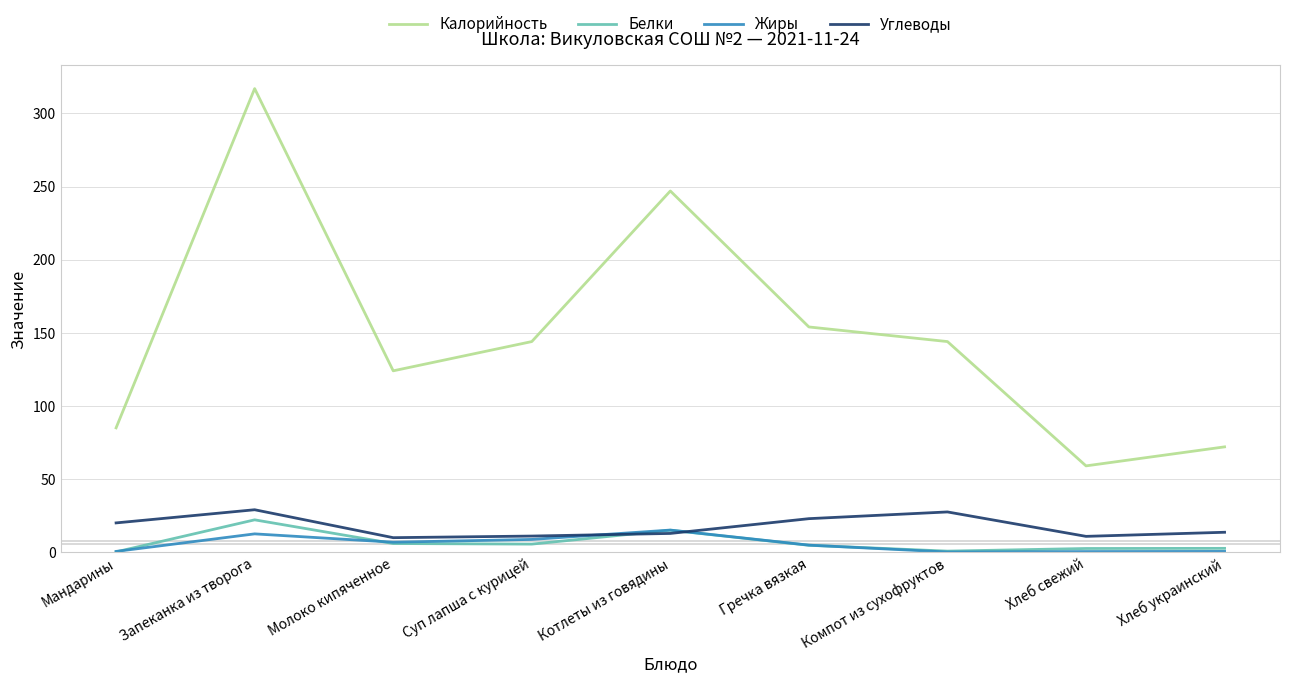

What is the difference between the maximum and minimum values in the Жиры series?

15.0